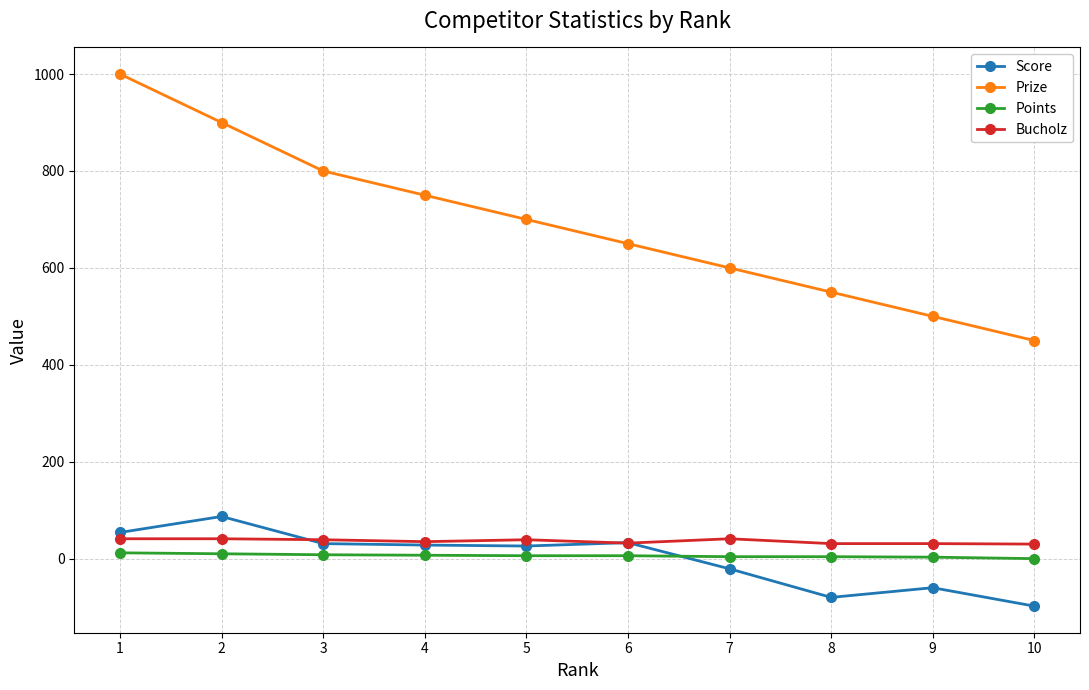

Which series changed the most between 2 and 5?

Prize